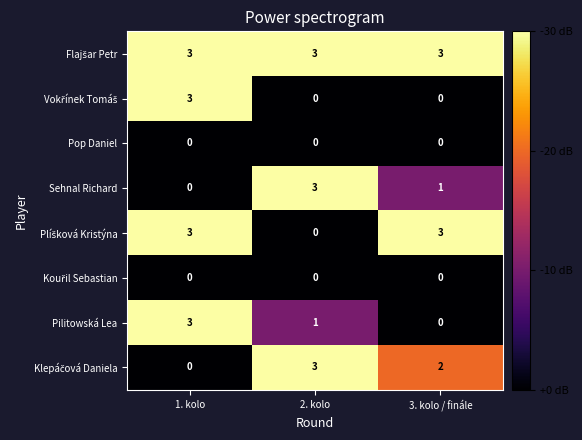

Where is Pilitowská Lea nearest to the value 1?

2. kolo